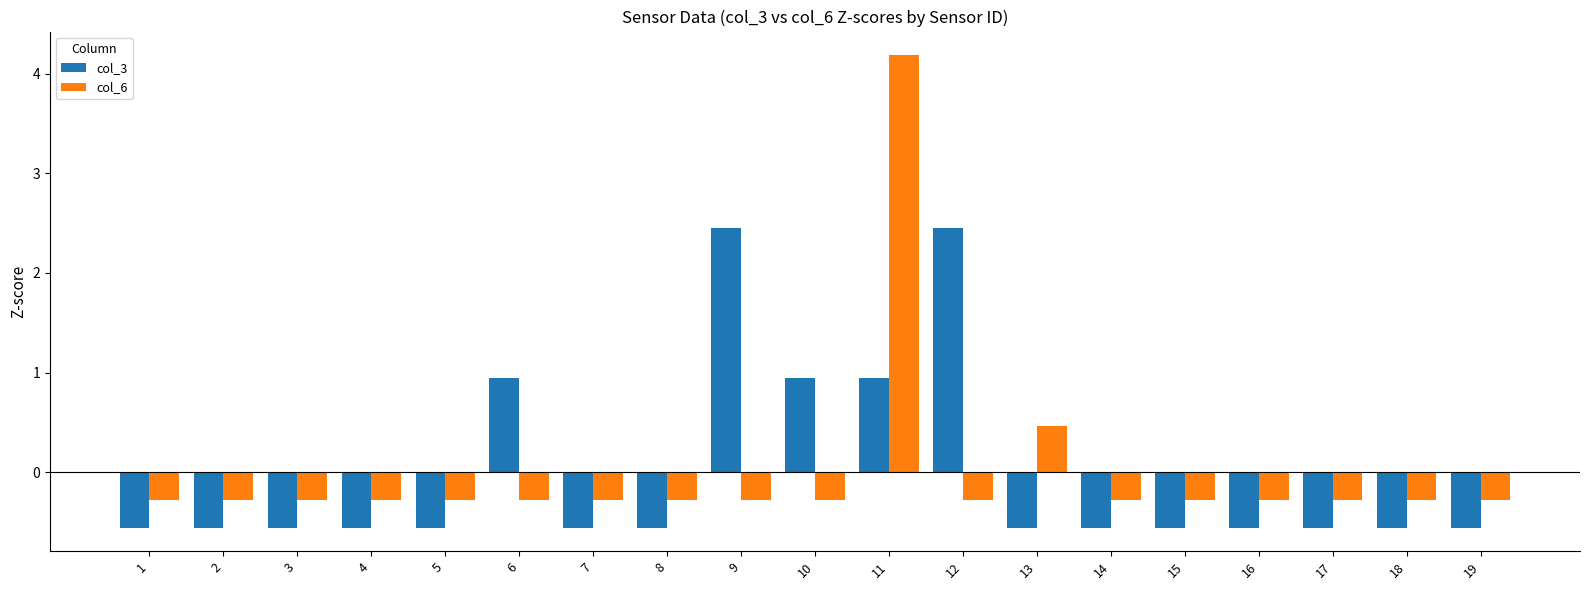

What are all the series names shown in the legend?

col_3, col_6